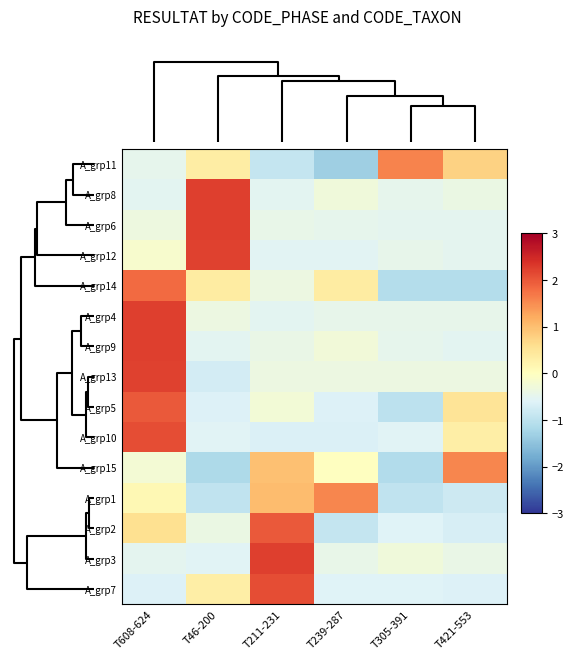

Reading left to right, extract all data points from this chart.

A_grp11: T608-624=-0.5	T46-200=0.3	T211-231=-0.9	T239-287=-1.3	T305-391=1.6	T421-553=0.8
A_grp8: T608-624=-0.5	T46-200=2.2	T211-231=-0.5	T239-287=-0.3	T305-391=-0.5	T421-553=-0.4
A_grp6: T608-624=-0.4	T46-200=2.2	T211-231=-0.4	T239-287=-0.5	T305-391=-0.5	T421-553=-0.5
A_grp12: T608-624=-0.1	T46-200=2.2	T211-231=-0.5	T239-287=-0.5	T305-391=-0.5	T421-553=-0.5
A_grp14: T608-624=1.8	T46-200=0.4	T211-231=-0.4	T239-287=0.4	T305-391=-1.1	T421-553=-1.1
A_grp4: T608-624=2.2	T46-200=-0.4	T211-231=-0.5	T239-287=-0.4	T305-391=-0.4	T421-553=-0.4
A_grp9: T608-624=2.2	T46-200=-0.5	T211-231=-0.4	T239-287=-0.3	T305-391=-0.5	T421-553=-0.5
A_grp13: T608-624=2.2	T46-200=-0.7	T211-231=-0.4	T239-287=-0.4	T305-391=-0.4	T421-553=-0.4
A_grp5: T608-624=2.0	T46-200=-0.6	T211-231=-0.2	T239-287=-0.6	T305-391=-1.0	T421-553=0.5
A_grp10: T608-624=2.1	T46-200=-0.6	T211-231=-0.6	T239-287=-0.6	T305-391=-0.6	T421-553=0.3
A_grp15: T608-624=-0.2	T46-200=-1.2	T211-231=1.0	T239-287=-0.0	T305-391=-1.1	T421-553=1.5
A_grp1: T608-624=0.1	T46-200=-1.0	T211-231=1.0	T239-287=1.6	T305-391=-1.0	T421-553=-0.8
A_grp2: T608-624=0.6	T46-200=-0.4	T211-231=2.0	T239-287=-0.9	T305-391=-0.6	T421-553=-0.7
A_grp3: T608-624=-0.5	T46-200=-0.6	T211-231=2.2	T239-287=-0.4	T305-391=-0.3	T421-553=-0.4
A_grp7: T608-624=-0.6	T46-200=0.3	T211-231=2.1	T239-287=-0.6	T305-391=-0.6	T421-553=-0.6